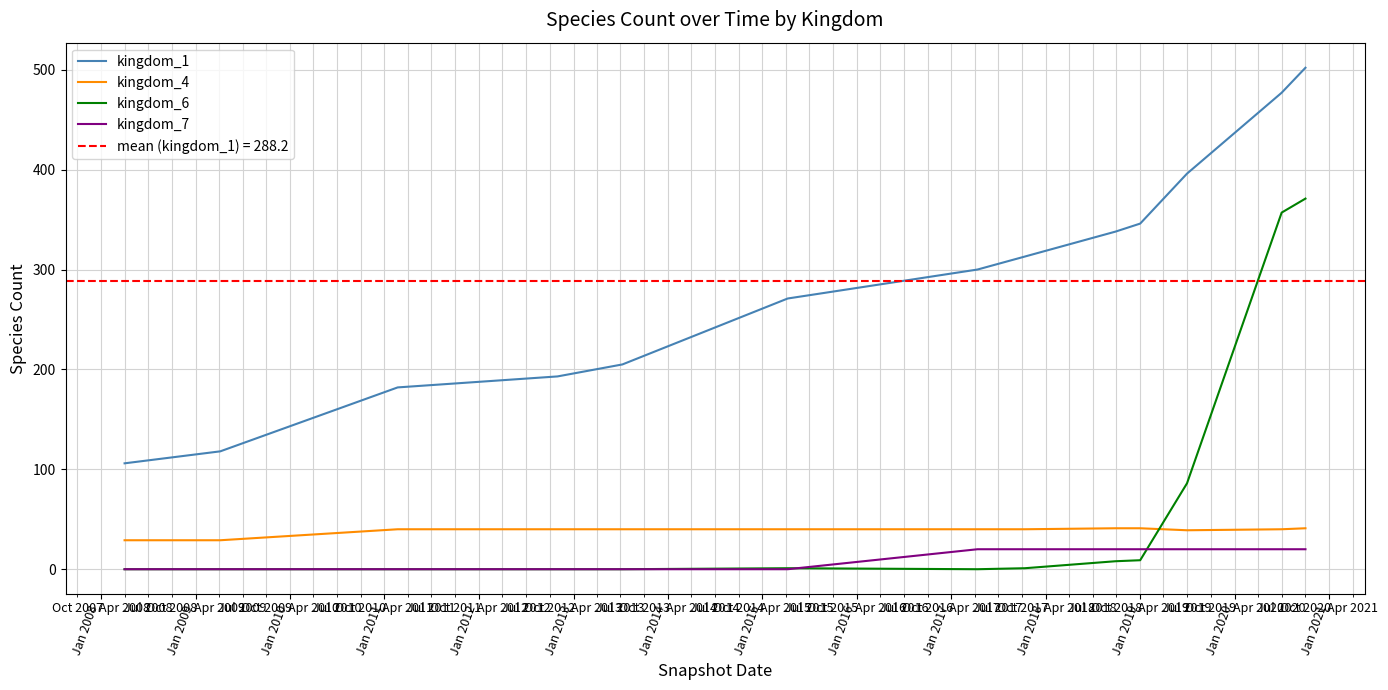

Reading left to right, extract all data points from this chart.

kingdom_1: 106	118	182	193	205	271	300	313	338	346	396	477	502
kingdom_4: 29	29	40	40	40	40	40	40	41	41	39	40	41
kingdom_6: 0	0	0	0	0	1	0	1	8	9	86	357	371
kingdom_7: 0	0	0	0	0	0	20	20	20	20	20	20	20